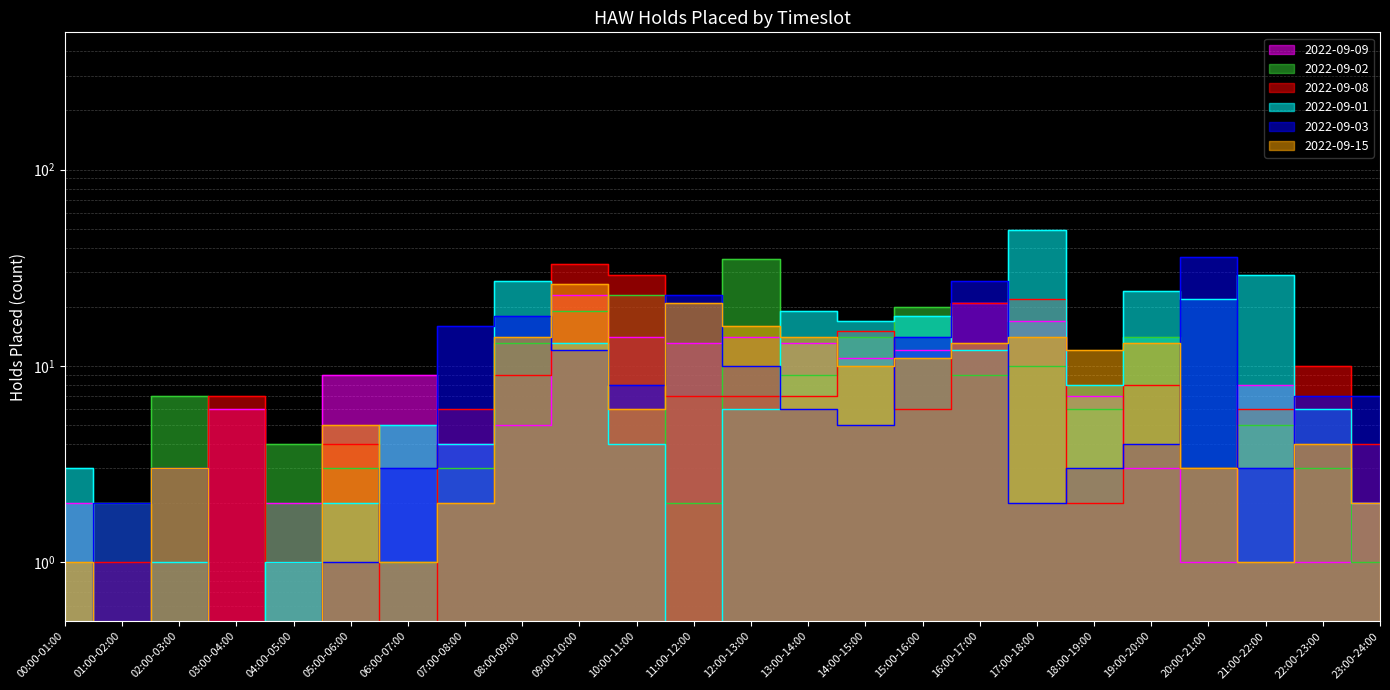

What is the label of the 21st point from the left?

20:00-21:00